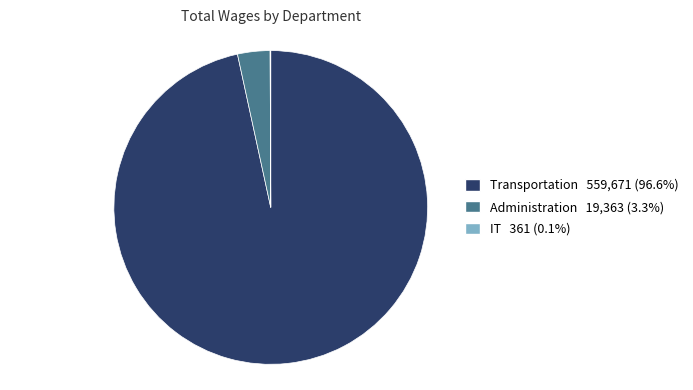

Does any single category account for the majority?

Yes